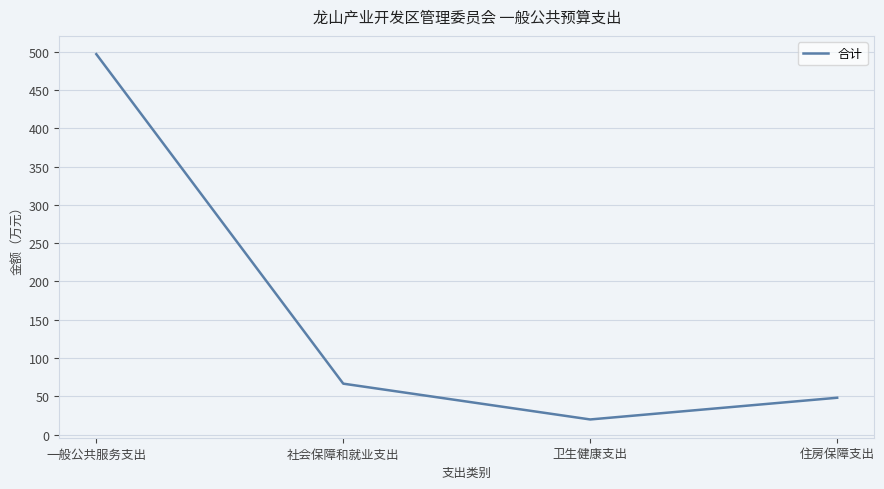

At which label does the data first exceed 66?

一般公共服务支出